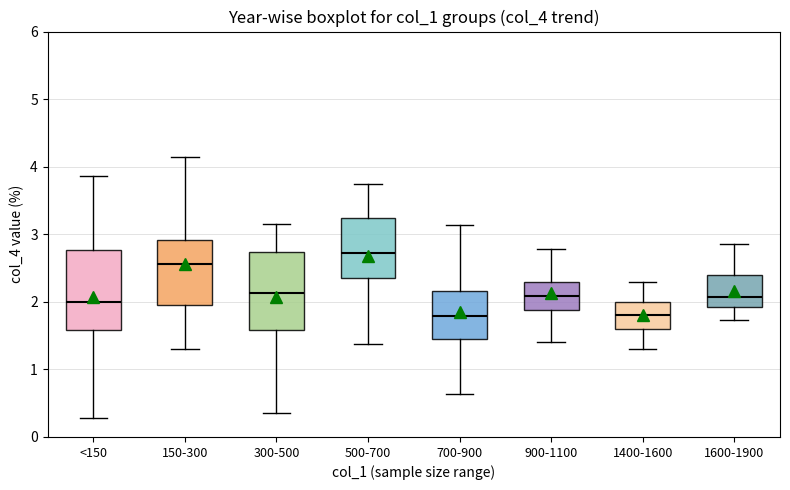

Reading left to right, transcribe this box plot: for each box, give where its median line is, the range the box spans, and where its two whiskers end, as read against the y-axis. The values are not printed on the chart, so give them approximately, as read against the axis.

<150: median 2.0, box 1.6 to 2.8, whiskers 0.3 to 3.9
150-300: median 2.6, box 2.0 to 2.9, whiskers 1.3 to 4.1
300-500: median 2.1, box 1.6 to 2.7, whiskers 0.4 to 3.1
500-700: median 2.7, box 2.4 to 3.2, whiskers 1.4 to 3.7
700-900: median 1.8, box 1.4 to 2.2, whiskers 0.6 to 3.1
900-1100: median 2.1, box 1.9 to 2.3, whiskers 1.4 to 2.8
1400-1600: median 1.8, box 1.6 to 2.0, whiskers 1.3 to 2.3
1600-1900: median 2.1, box 1.9 to 2.4, whiskers 1.7 to 2.9